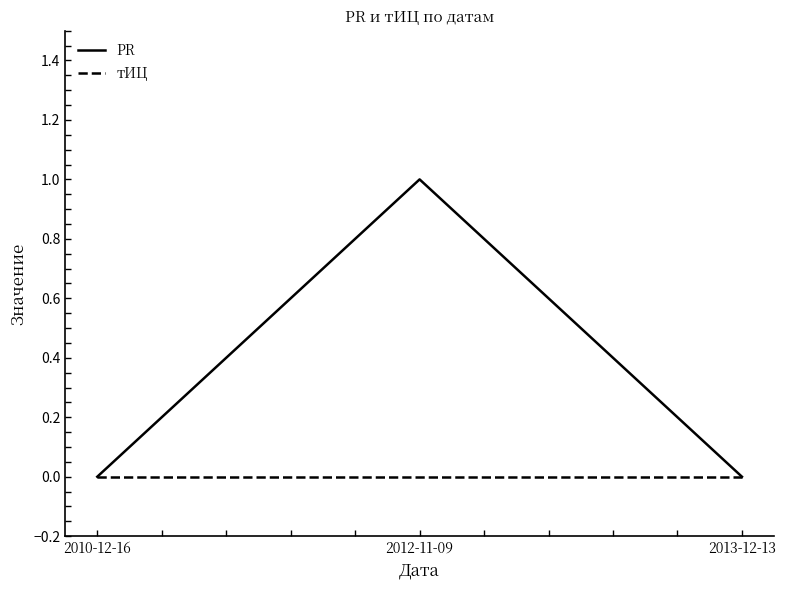

What is the difference between the maximum and minimum values in the PR series?

1